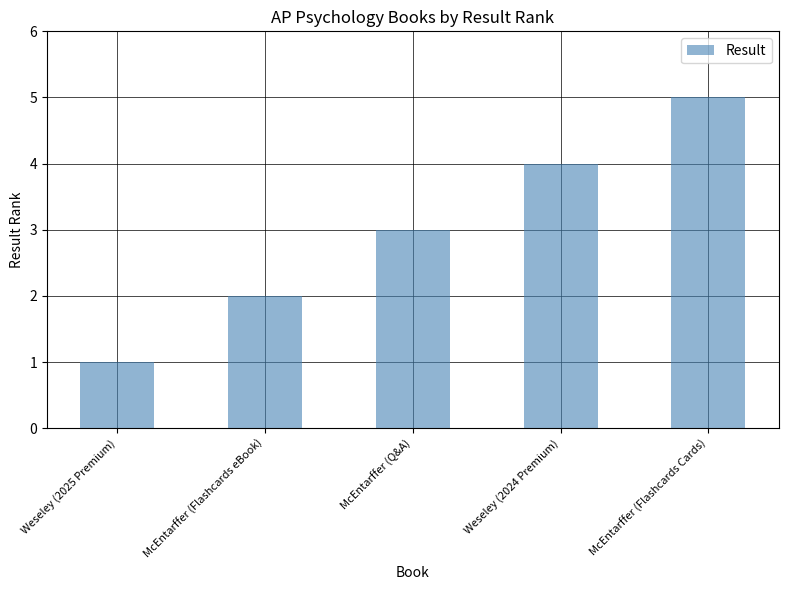

Count the number of categories in the chart.

5